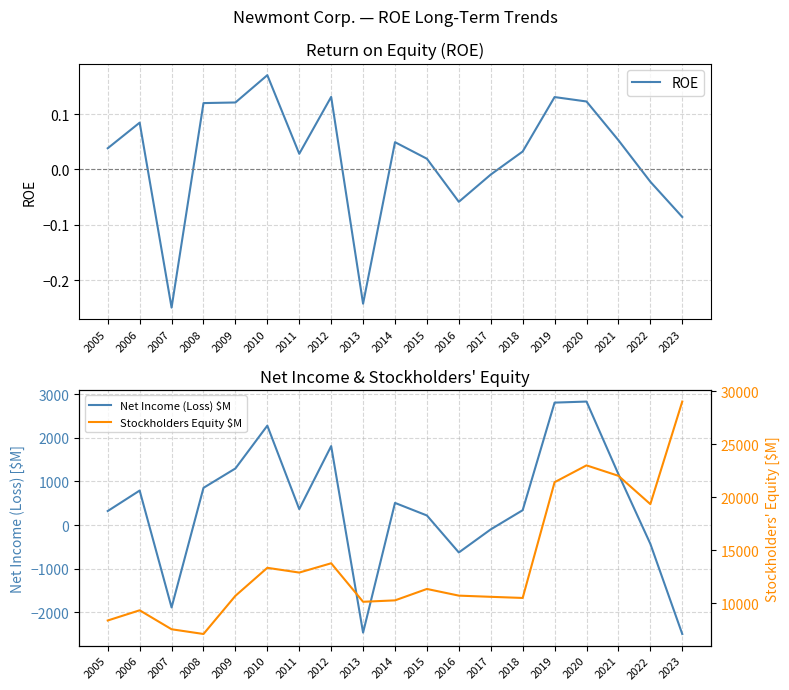

Where does the Net Income (Loss) $M series first go above 366?

2006